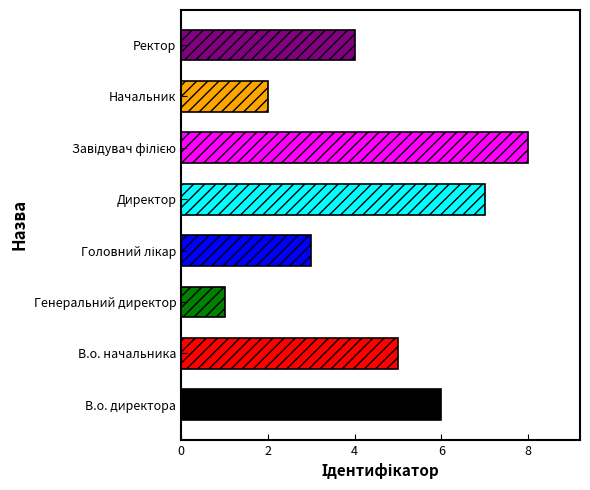

Are the bars horizontal?

Yes